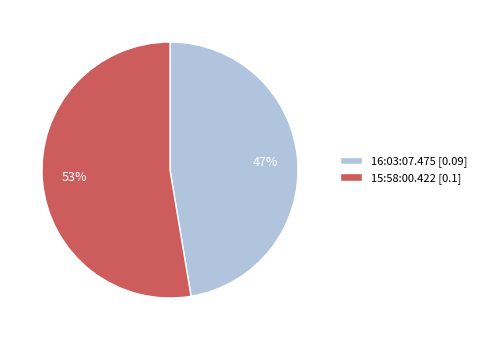

To the nearest percent, what portion does 16:03:07.475 represent?

47%